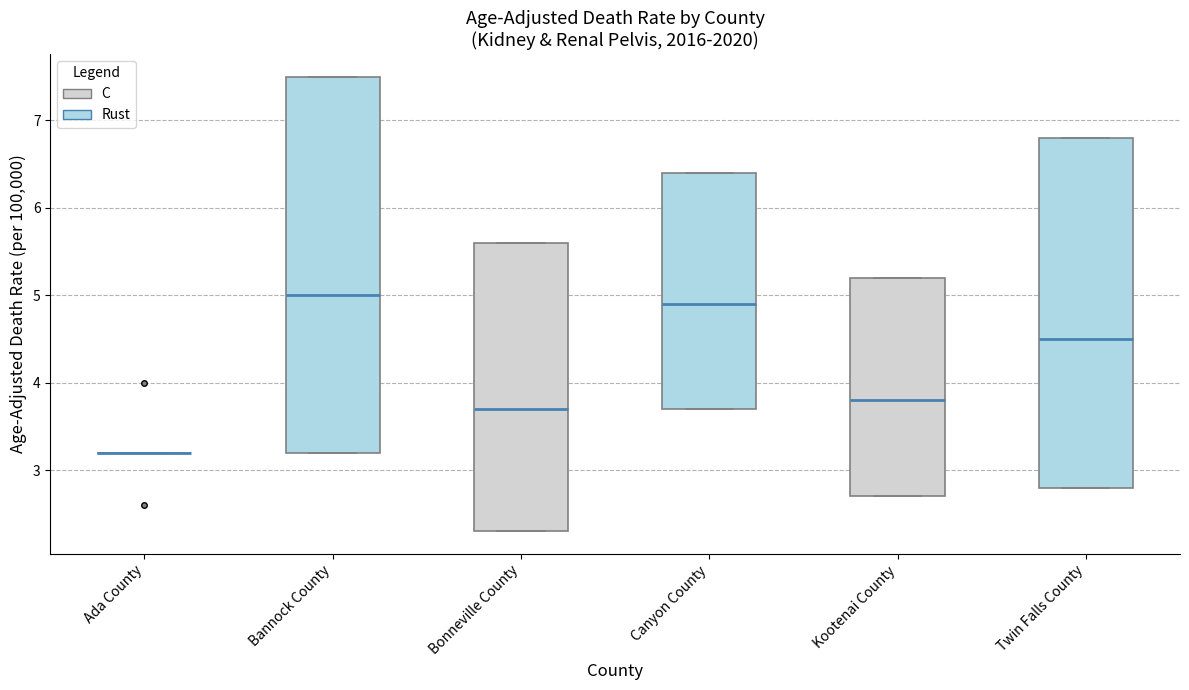

Reading left to right, read every box against the y-axis: the position of its median line, the range the box covers, and the ends of its whiskers. The values are not printed on the chart, so give them approximately, as read against the axis.

Ada County: box collapsed to a line at 3.2, whiskers 3.2 to 3.2
Bannock County: median 5.0, box 3.2 to 7.5, whiskers 3.2 to 7.5
Bonneville County: median 3.7, box 2.3 to 5.6, whiskers 2.3 to 5.6
Canyon County: median 4.9, box 3.7 to 6.4, whiskers 3.7 to 6.4
Kootenai County: median 3.8, box 2.7 to 5.2, whiskers 2.7 to 5.2
Twin Falls County: median 4.5, box 2.8 to 6.8, whiskers 2.8 to 6.8